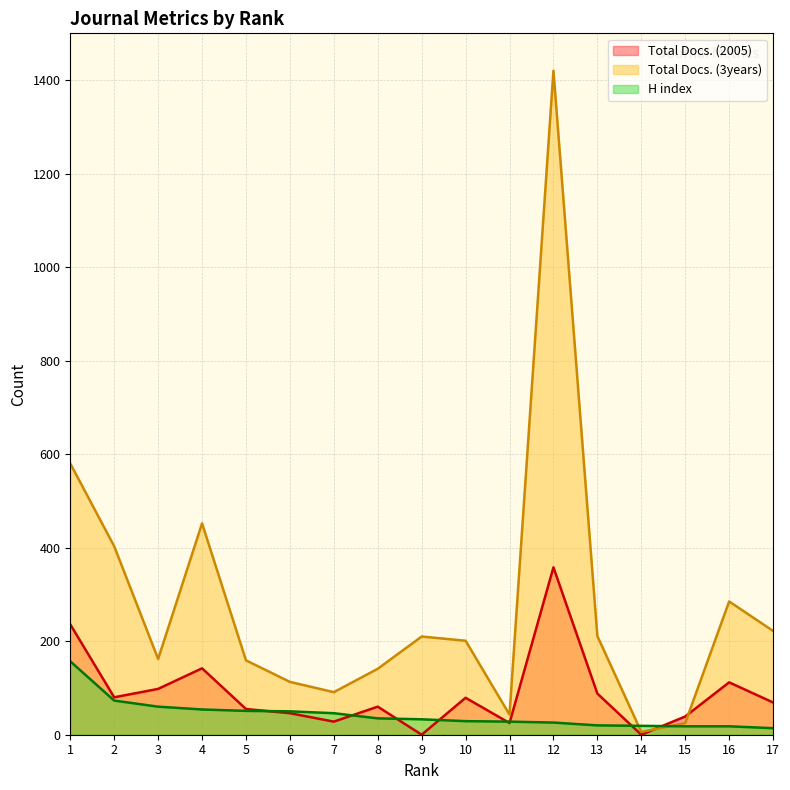

Which category has the lowest value across all series?

9